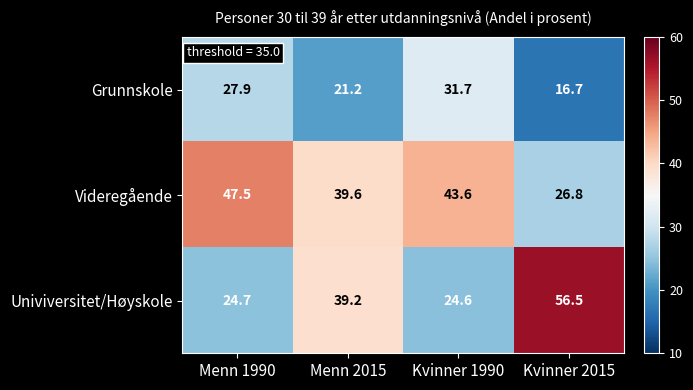

Which series has the largest total across all categories?

Videregående